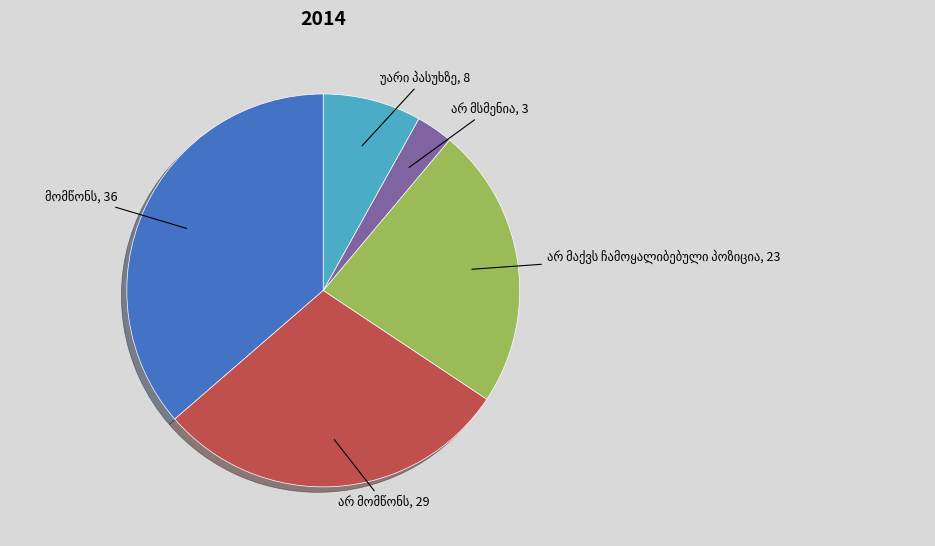

Does any single category account for the majority?

No